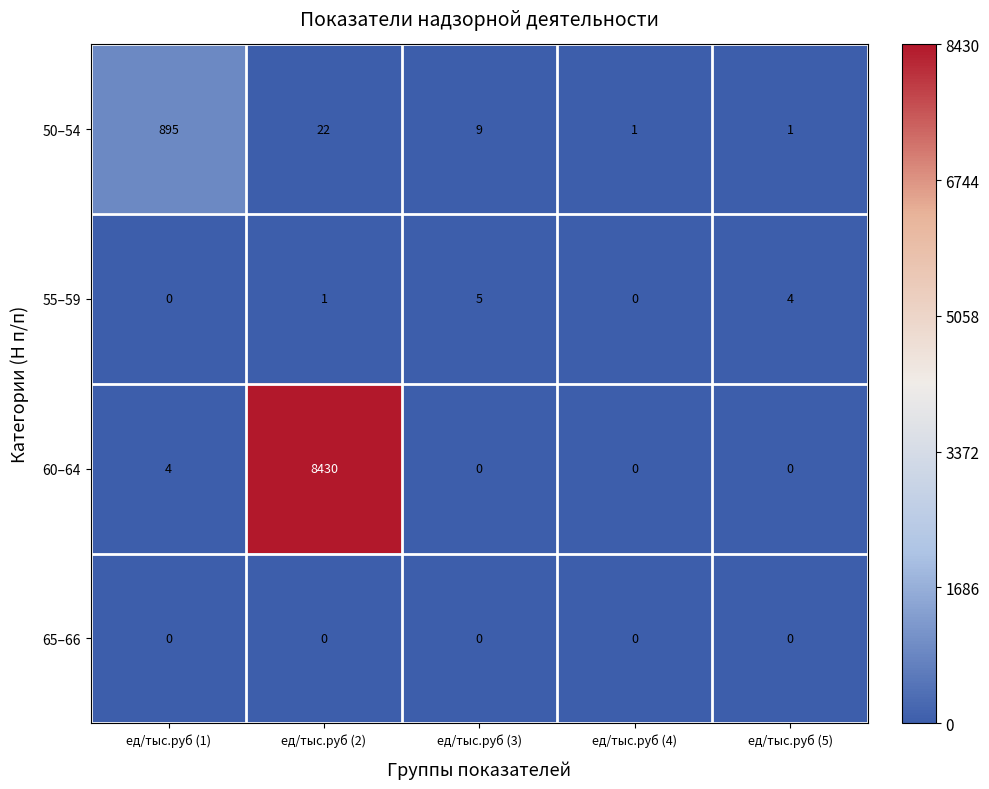

What is the maximum value shown in the chart?

8430